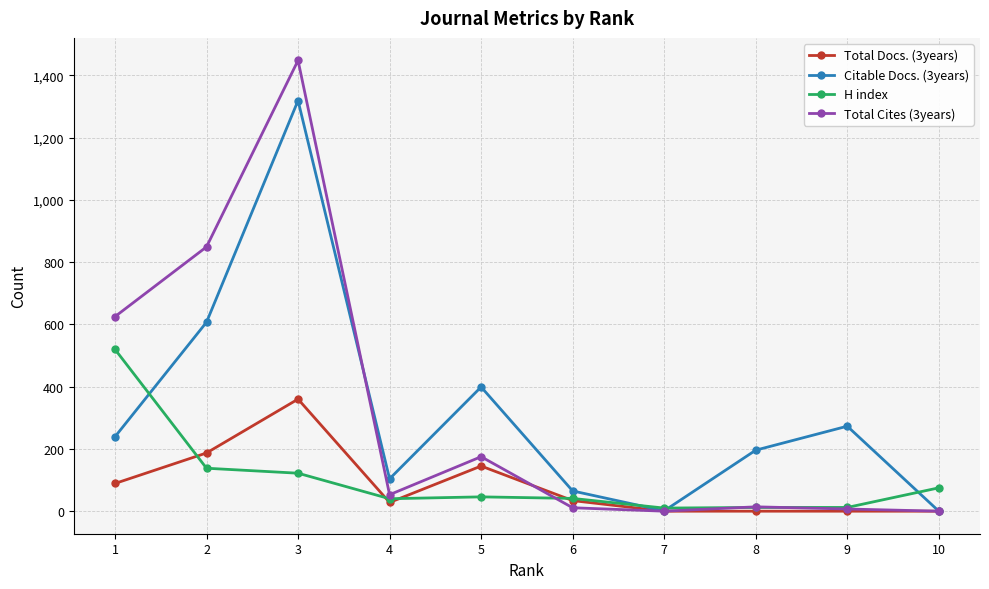

Between which two adjacent categories do Citable Docs. (3years) and H index first intersect?

1 and 2